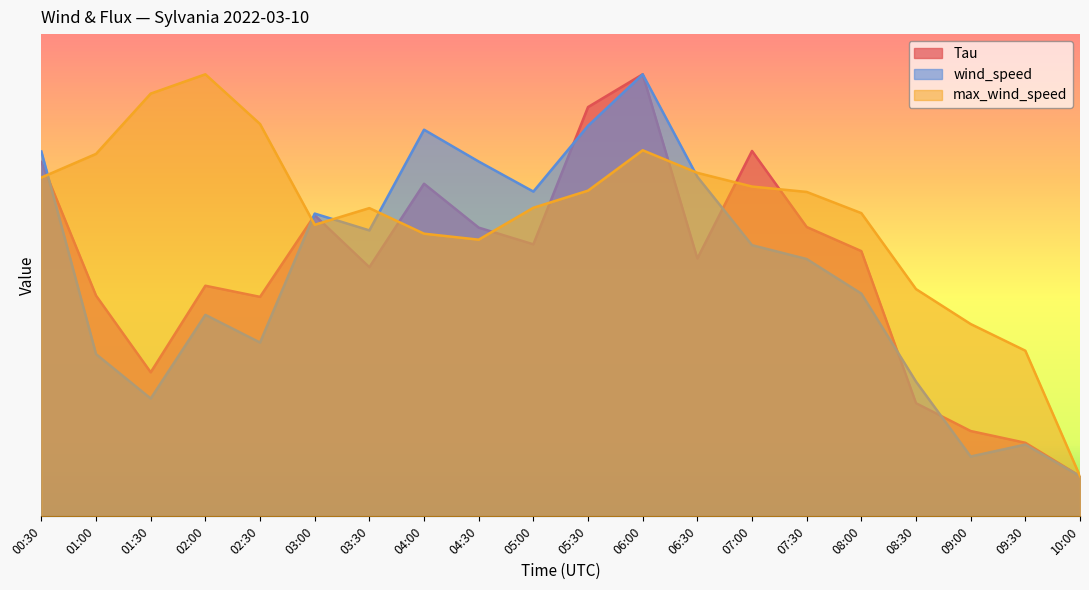

Reading left to right, what are all the values shown in this chart?

Tau: 00:30=8.8	01:00=5.5	01:30=3.6	02:00=5.7	02:30=5.5	03:00=7.5	03:30=6.2	04:00=8.3	04:30=7.2	05:00=6.8	05:30=10.2	06:00=11.0	06:30=6.4	07:00=9.1	07:30=7.2	08:00=6.6	08:30=2.8	09:00=2.1	09:30=1.8	10:00=1.0
wind_speed: 00:30=9.1	01:00=4.0	01:30=2.9	02:00=5.0	02:30=4.3	03:00=7.5	03:30=7.1	04:00=9.6	04:30=8.8	05:00=8.1	05:30=9.7	06:00=11.0	06:30=8.5	07:00=6.7	07:30=6.4	08:00=5.5	08:30=3.4	09:00=1.5	09:30=1.8	10:00=1.0
max_wind_speed: 00:30=8.4	01:00=9.0	01:30=10.5	02:00=11.0	02:30=9.8	03:00=7.3	03:30=7.7	04:00=7.0	04:30=6.9	05:00=7.7	05:30=8.1	06:00=9.1	06:30=8.5	07:00=8.2	07:30=8.1	08:00=7.5	08:30=5.7	09:00=4.8	09:30=4.1	10:00=1.0